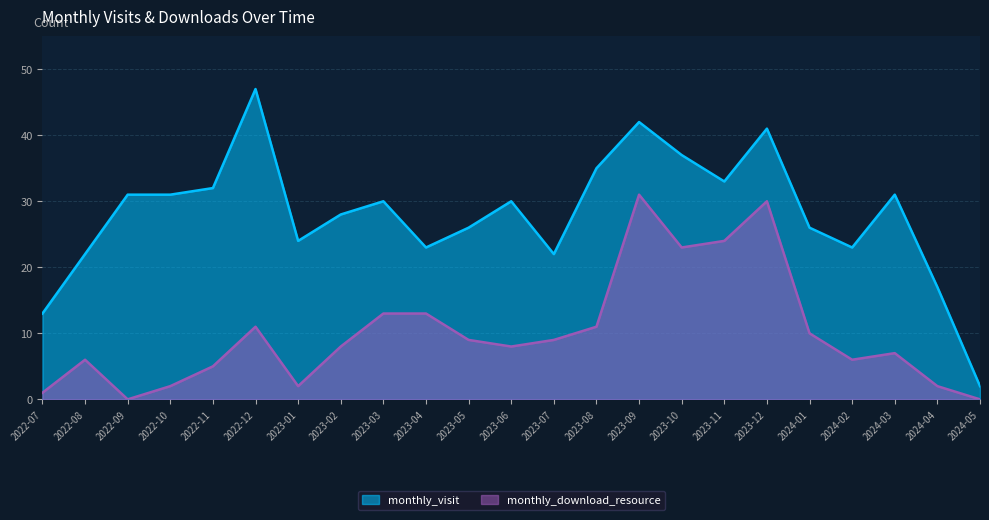

True or false: monthly_visit and monthly_download_resource intersect in this chart.

False